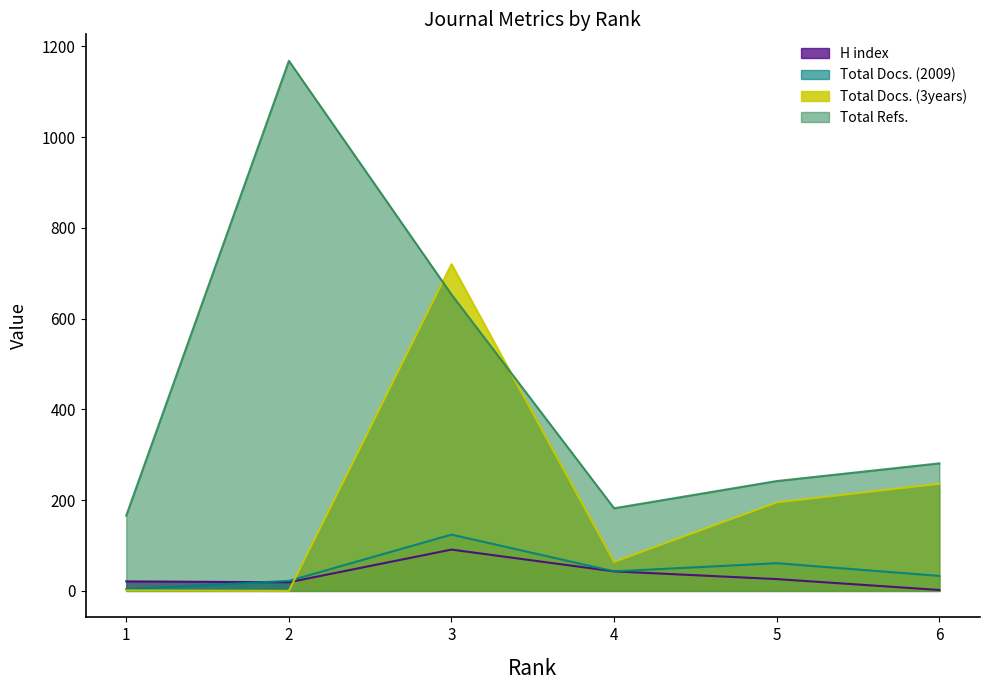

What are all the series names shown in the legend?

H index, Total Docs. (2009), Total Docs. (3years), Total Refs.